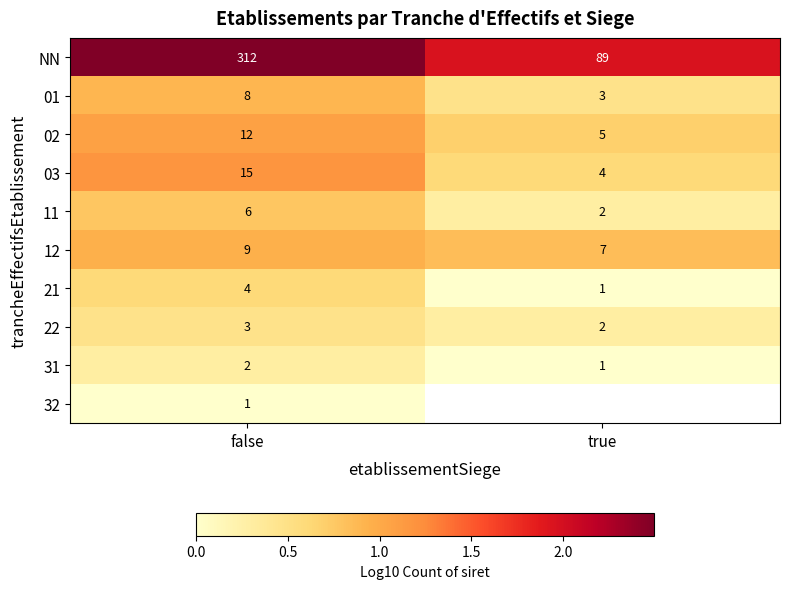

Is the value of 22 at true greater than the value of 11 at false?

No